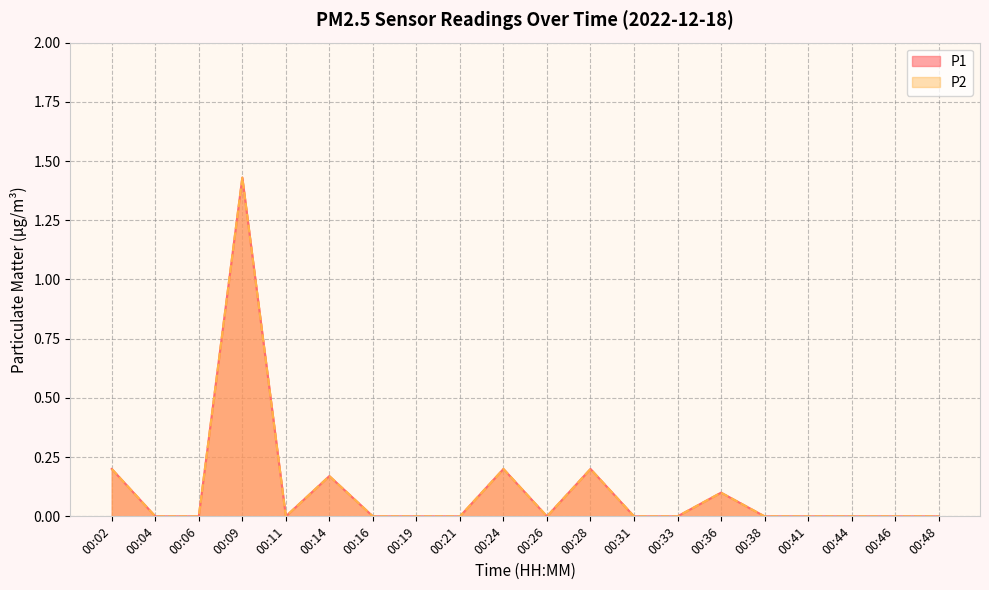

Between 00:19 and 00:46, which series saw the biggest shift?

P1